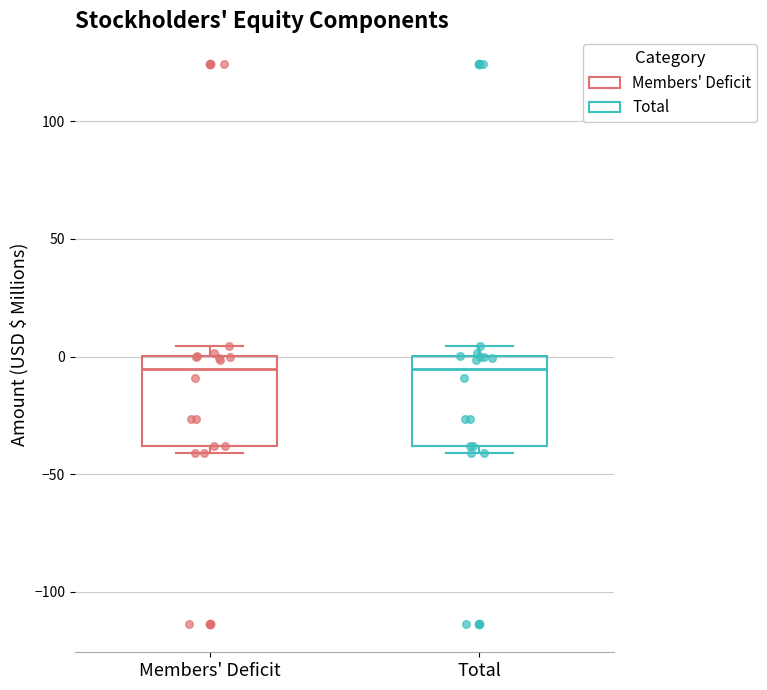

Reading left to right, transcribe this box plot: for each box, give where its median line is, the range the box spans, and where its two whiskers end, as read against the y-axis. The values are not printed on the chart, so give them approximately, as read against the axis.

Members' Deficit: median -5, box -40 to 0, whiskers -40 (just below the box's lower edge) to 5
Total: median -5, box -40 to 0, whiskers -40 (just below the box's lower edge) to 5